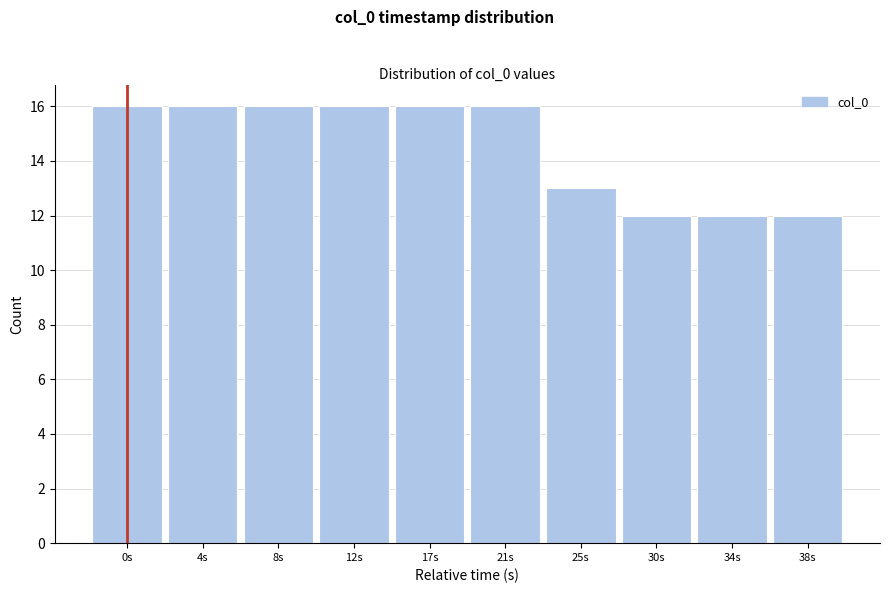

Reading left to right, what are all the values shown in this chart?

0s=16	4s=16	8s=16	12s=16	17s=16	21s=16	25s=13	30s=12	34s=12	38s=12